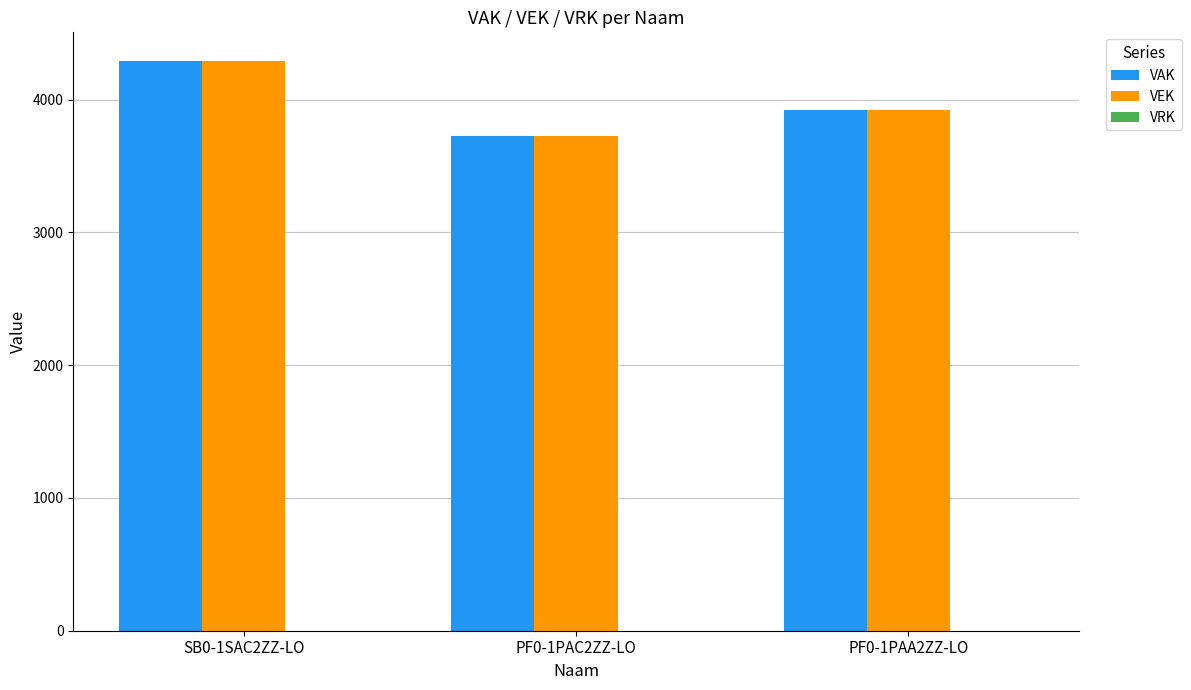

At which category does the chart reach its minimum across all series?

PF0-1PAC2ZZ-LO